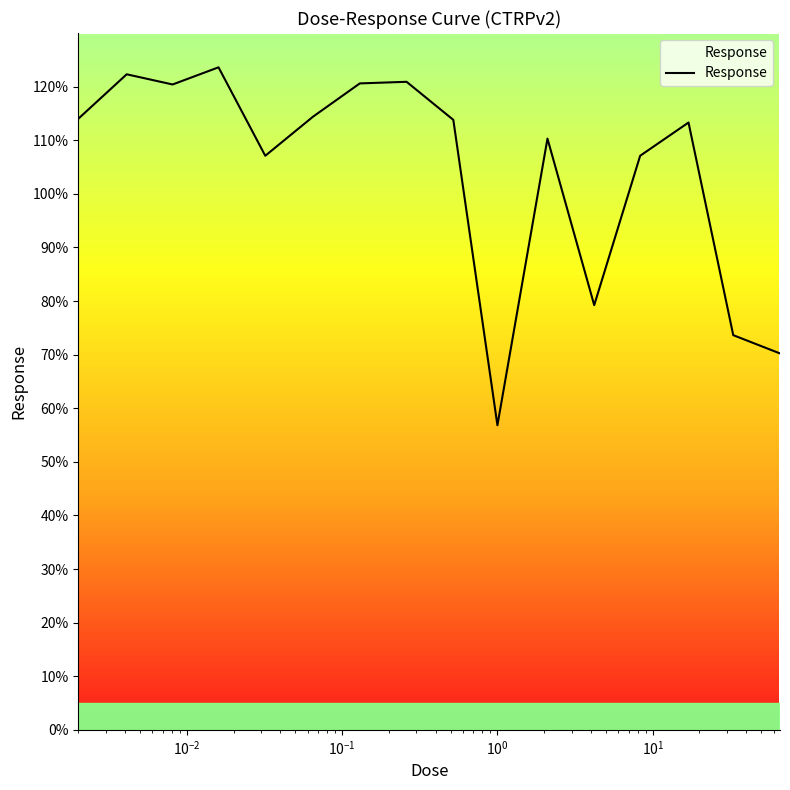

What is the minimum value shown in the chart?

56.8